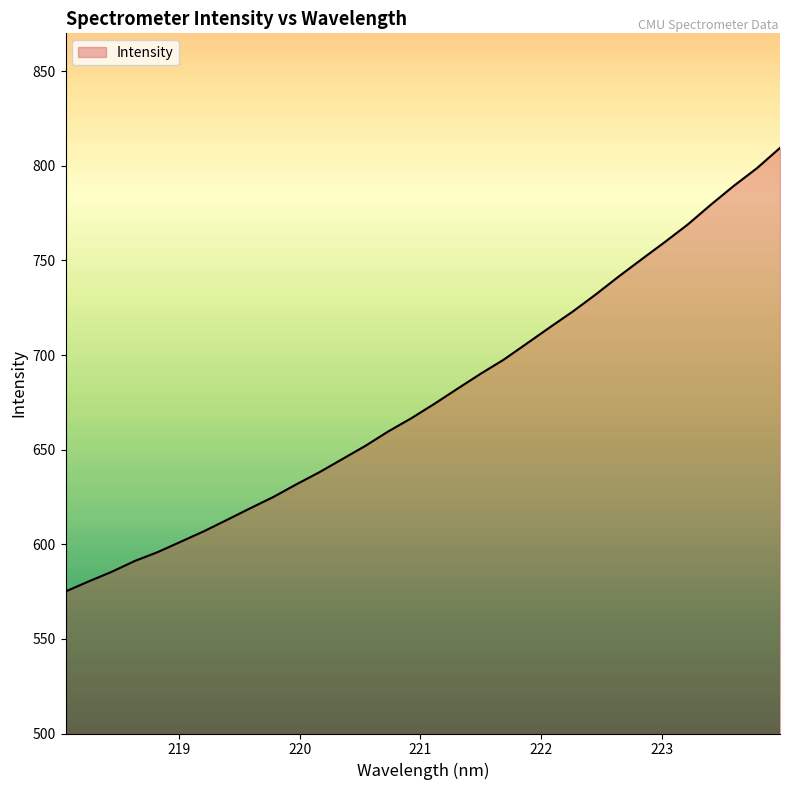

Reading left to right, list all the values displayed in this chart.

575.0	580.4	585.4	591.2	595.9	601.4	606.9	612.9	619.0	624.9	631.6	638.0	645.0	652.0	659.7	666.6	674.3	682.2	690.1	697.5	706.1	714.6	723.0	732.0	741.6	750.7	759.7	769.1	779.5	789.5	798.8	809.5